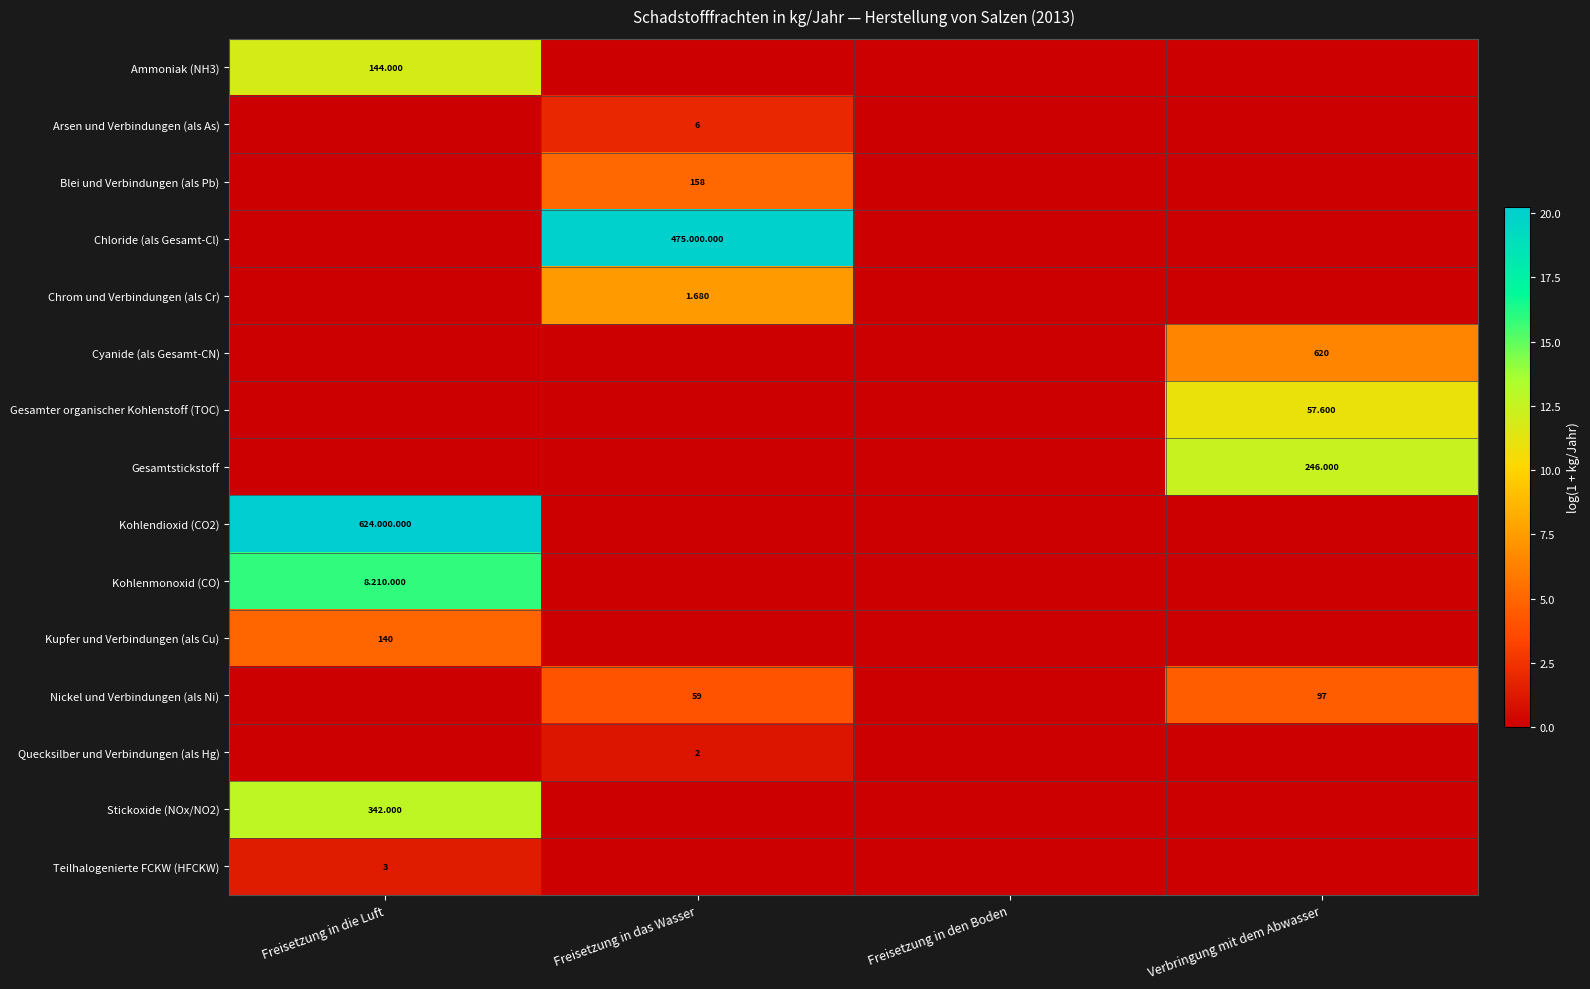

Rank the categories by Ammoniak (NH3) value from lowest to highest.

Freisetzung in das Wasser, Freisetzung in den Boden, Verbringung mit dem Abwasser, Freisetzung in die Luft